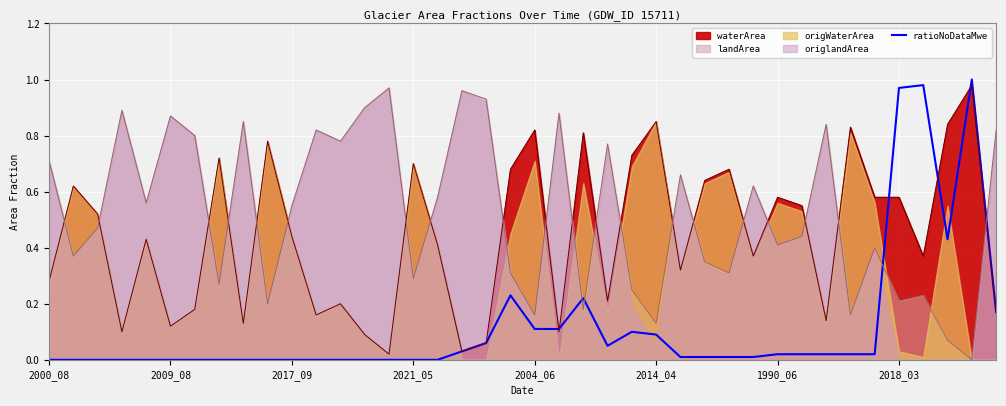

Reading left to right, extract all data points from this chart.

0.0	0.0	0.0	0.0	0.0	0.0	0.0	0.0	0.0	0.0	0.0	0.0	0.0	0.0	0.0	0.0	0.0	0.0	0.1	0.2	0.1	0.1	0.2	0.1	0.1	0.1	0.0	0.0	0.0	0.0	0.0	0.0	0.0	0.0	0.0	1.0	1.0	0.4	1.0	0.2